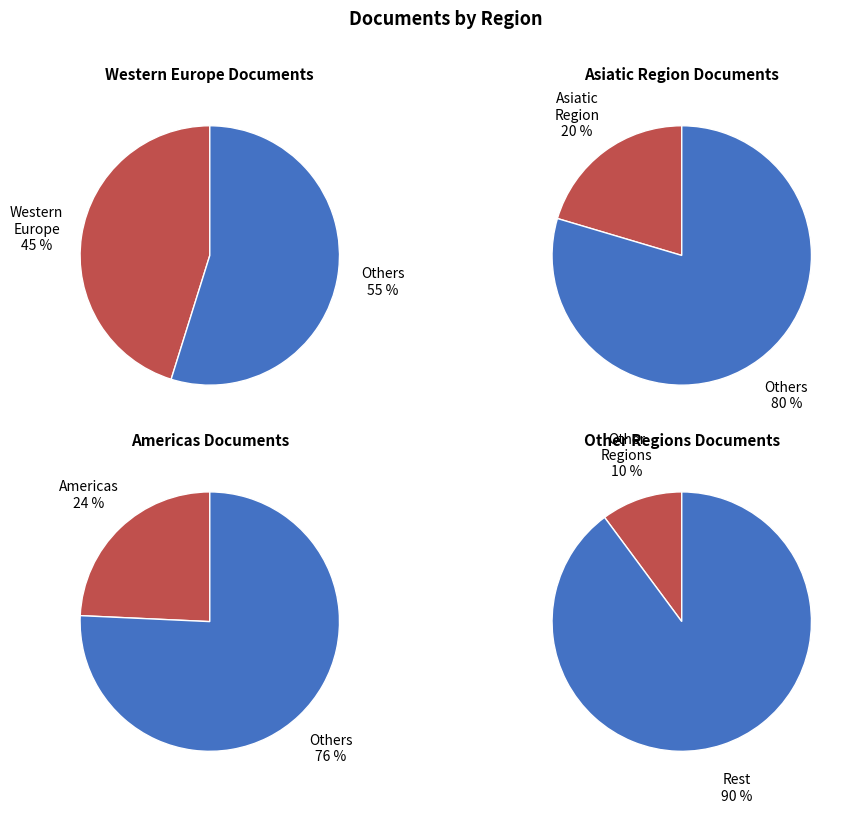

Which category has the biggest portion of the pie?

Western Europe